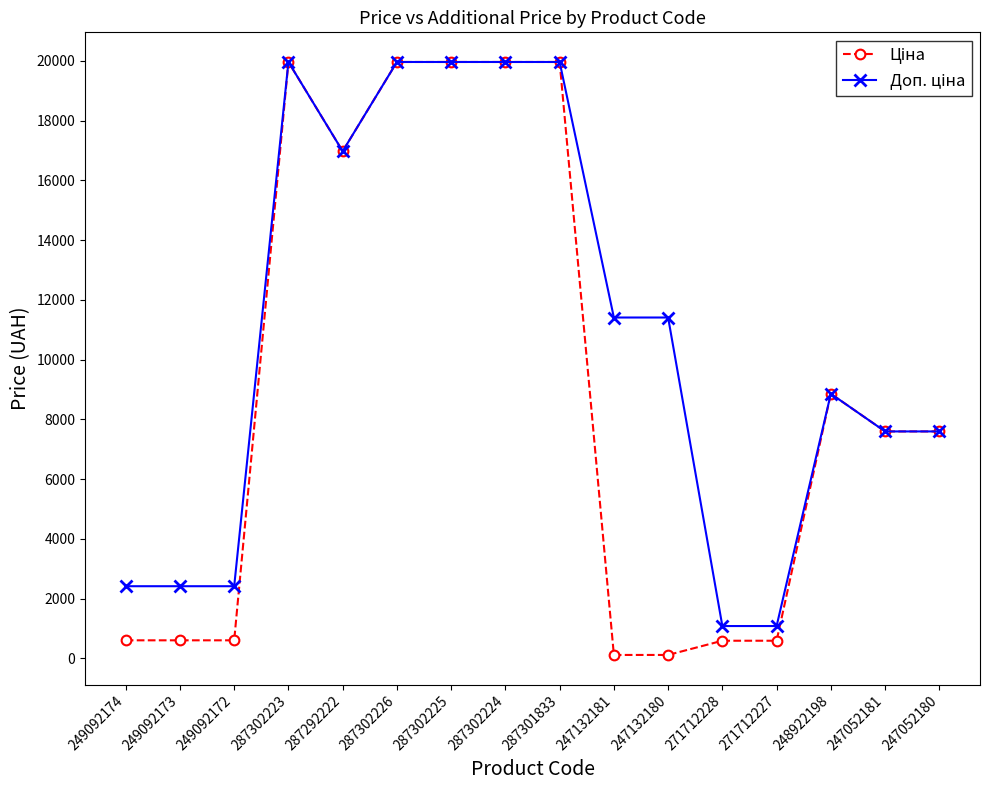

What is the spread (max minus min) of values at 249092173?

1811.1